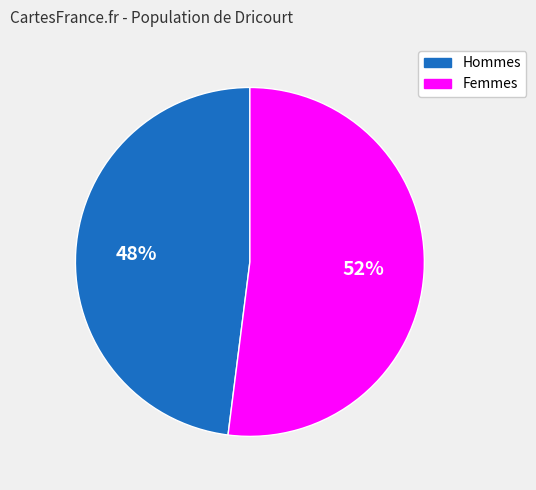

What is the smallest slice in the pie chart?

Hommes